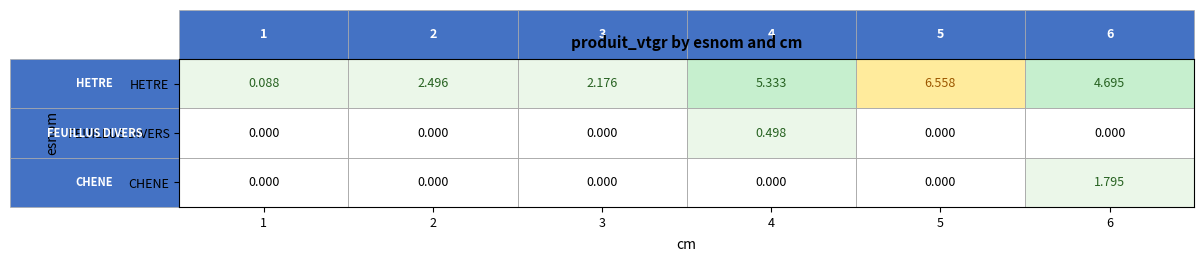

Which series has the largest total across all categories?

HETRE